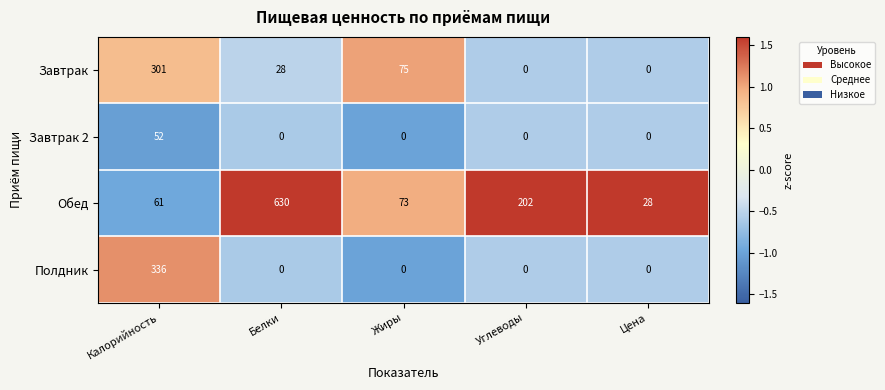

Where is Завтрак nearest to the value 150?

Жиры